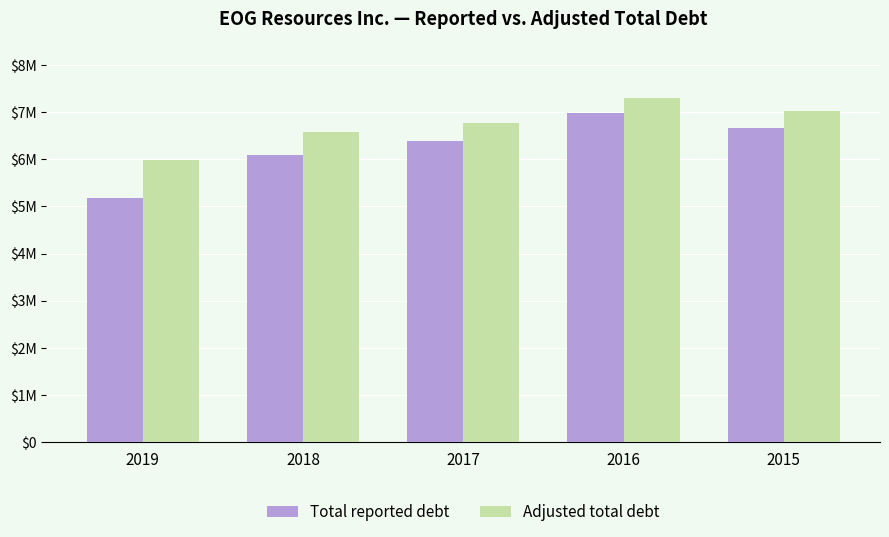

True or false: Total reported debt has a value of 3564072 at 2019.

False